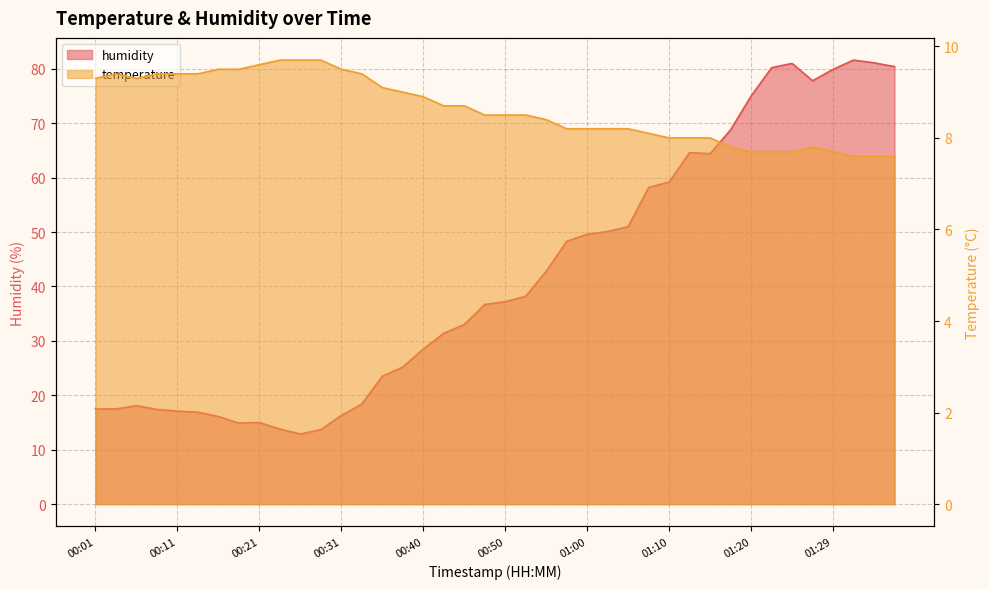

Reading right to left, list all the values displayed in this chart.

humidity: 01:37=80.4	01:34=81.1	01:32=81.6	01:29=79.9	01:27=77.8	01:24=81.0	01:22=80.2	01:20=75.0	01:17=68.8	01:15=64.4	01:12=64.6	01:10=59.2	01:07=58.2	01:05=51.0	01:02=50.1	01:00=49.6	00:58=48.3	00:55=42.8	00:53=38.2	00:50=37.2	00:48=36.7	00:45=33.0	00:43=31.4	00:40=28.5	00:38=25.2	00:36=23.5	00:33=18.4	00:31=16.3	00:28=13.7	00:26=12.9	00:23=13.8	00:21=15.0	00:19=14.9	00:16=16.1	00:14=16.9	00:11=17.1	00:09=17.4	00:06=18.1	00:04=17.5	00:01=17.5
temperature: 01:37=7.6	01:34=7.6	01:32=7.6	01:29=7.7	01:27=7.8	01:24=7.7	01:22=7.7	01:20=7.7	01:17=7.8	01:15=8.0	01:12=8.0	01:10=8.0	01:07=8.1	01:05=8.2	01:02=8.2	01:00=8.2	00:58=8.2	00:55=8.4	00:53=8.5	00:50=8.5	00:48=8.5	00:45=8.7	00:43=8.7	00:40=8.9	00:38=9.0	00:36=9.1	00:33=9.4	00:31=9.5	00:28=9.7	00:26=9.7	00:23=9.7	00:21=9.6	00:19=9.5	00:16=9.5	00:14=9.4	00:11=9.4	00:09=9.4	00:06=9.3	00:04=9.4	00:01=9.3